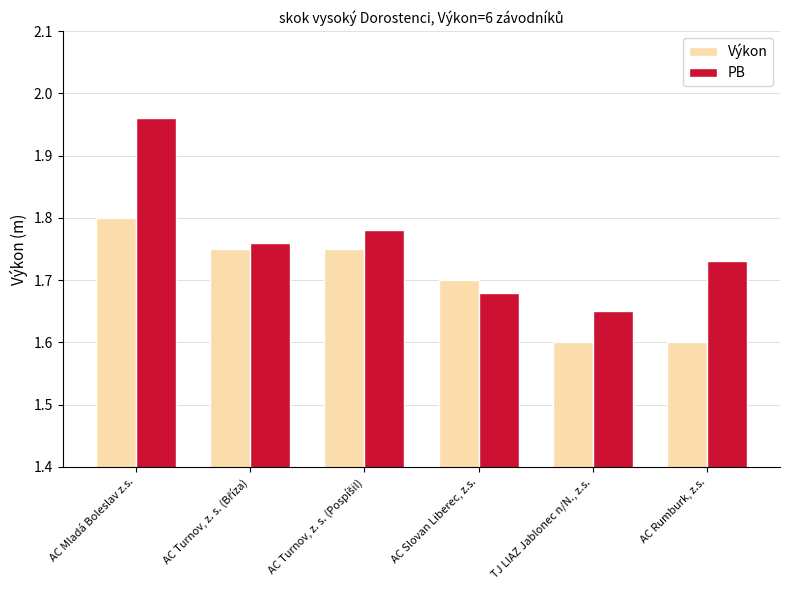

Which series has the largest range (max minus min)?

PB